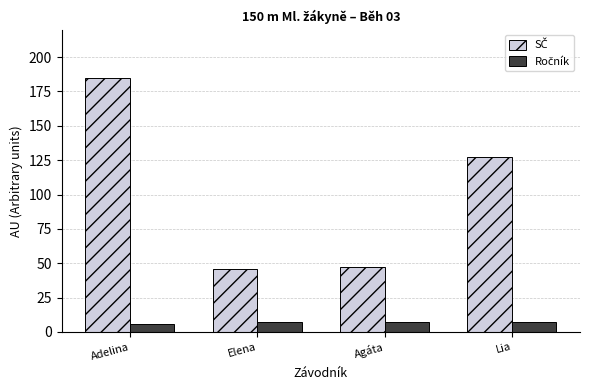

What is the maximum value shown in the chart?

185